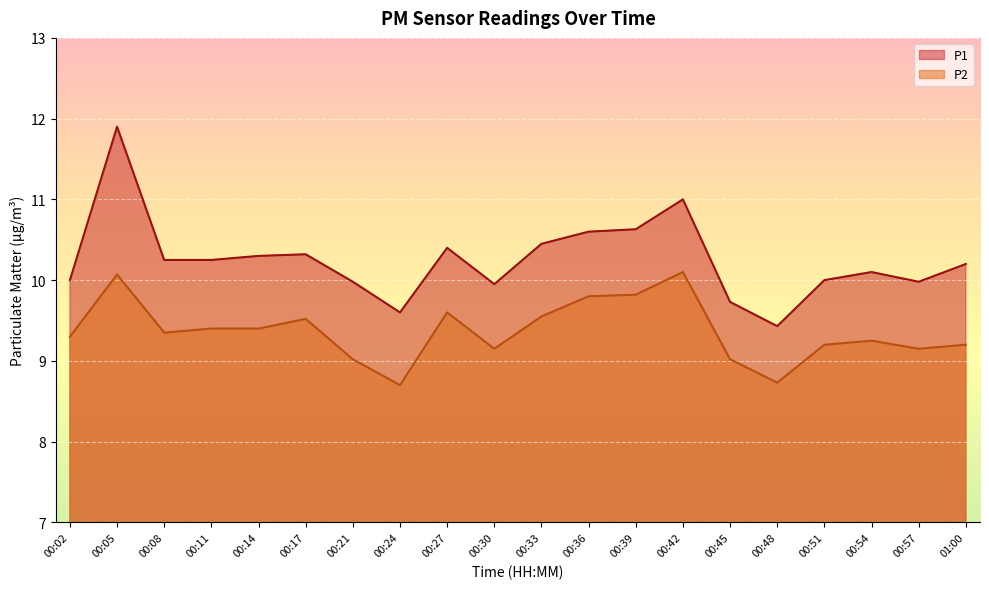

The P1 series shows 10.2 at 01:00. True or false?

True